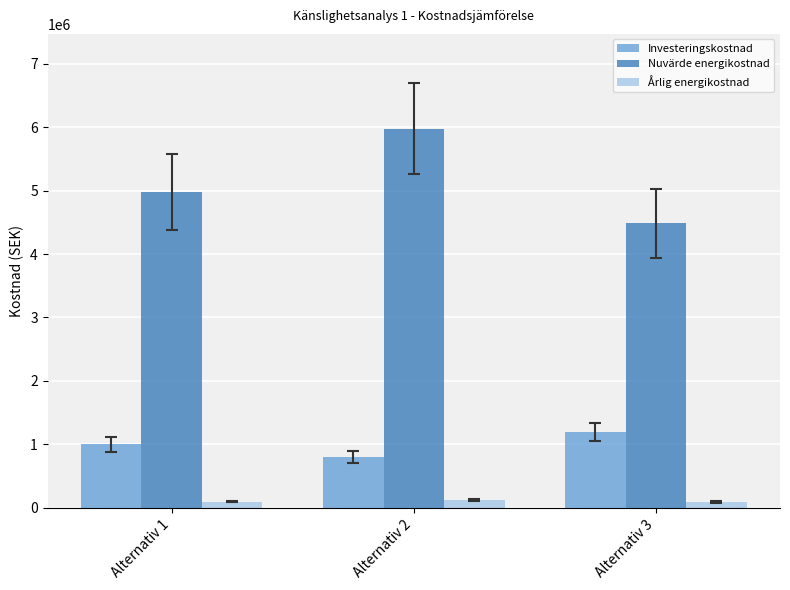

Between Alternativ 1 and Alternativ 2, which series saw the biggest shift?

Nuvärde energikostnad